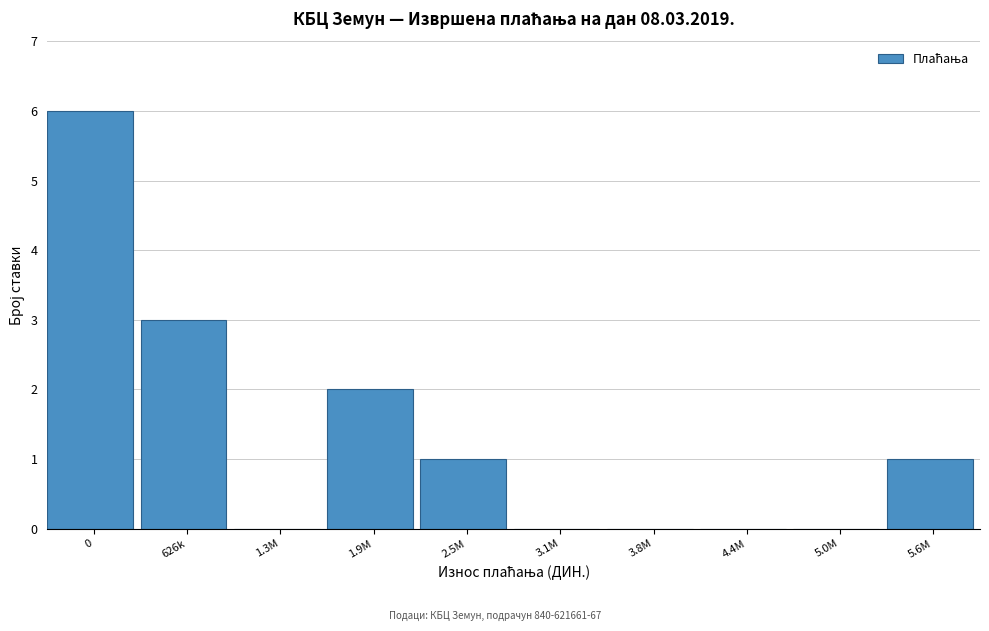

Reading left to right, list all the values displayed in this chart.

0=6	626k=3	1.3M=0	1.9M=2	2.5M=1	3.1M=0	3.8M=0	4.4M=0	5.0M=0	5.6M=1